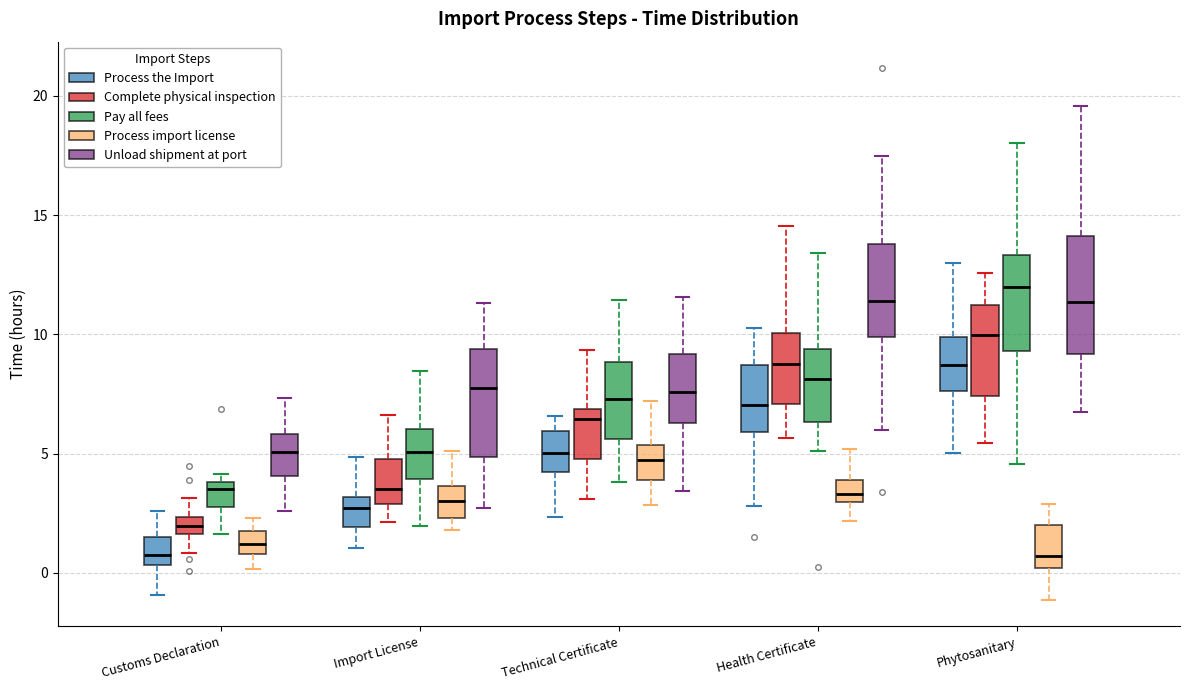

Where does the upper whisker of the box for Health Certificate (Pay all fees) end on the y-axis? The values are not printed on the chart, so give them approximately, as read against the axis.

13.5